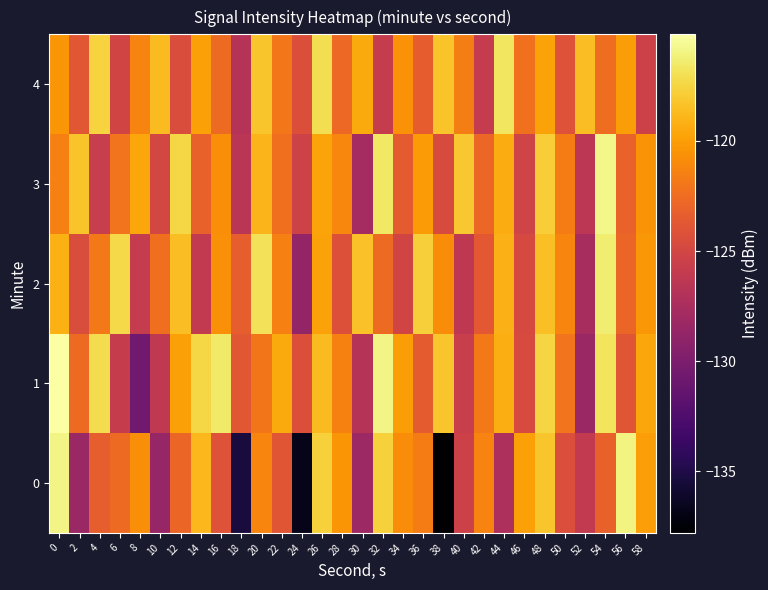

Which category has the lowest value across all series?

38